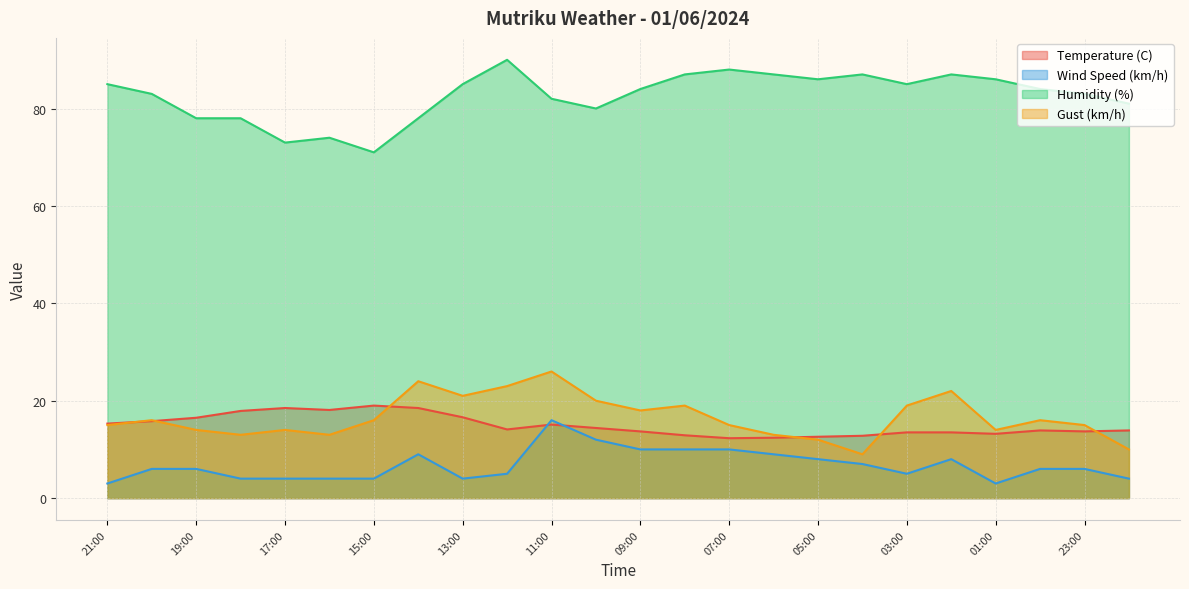

Which series ends up on top after the final intersection of Temperature (C) and Gust (km/h)?

Temperature (C)